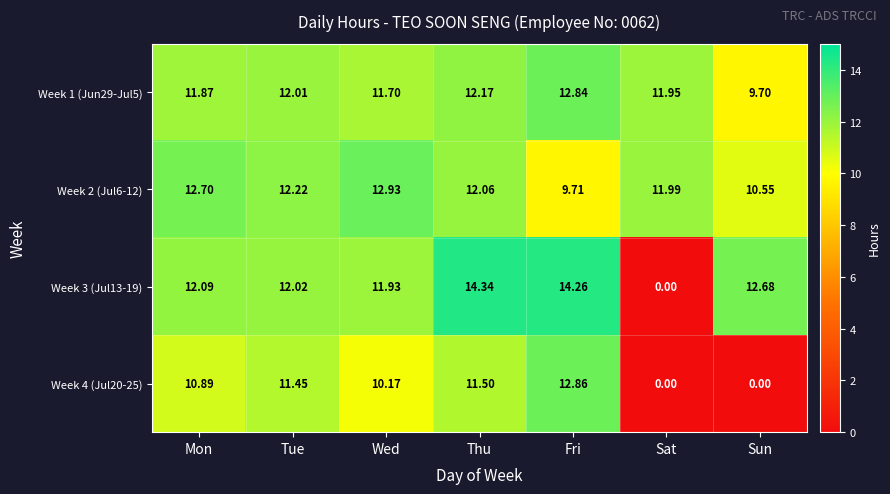

How many data points does each series have?

7